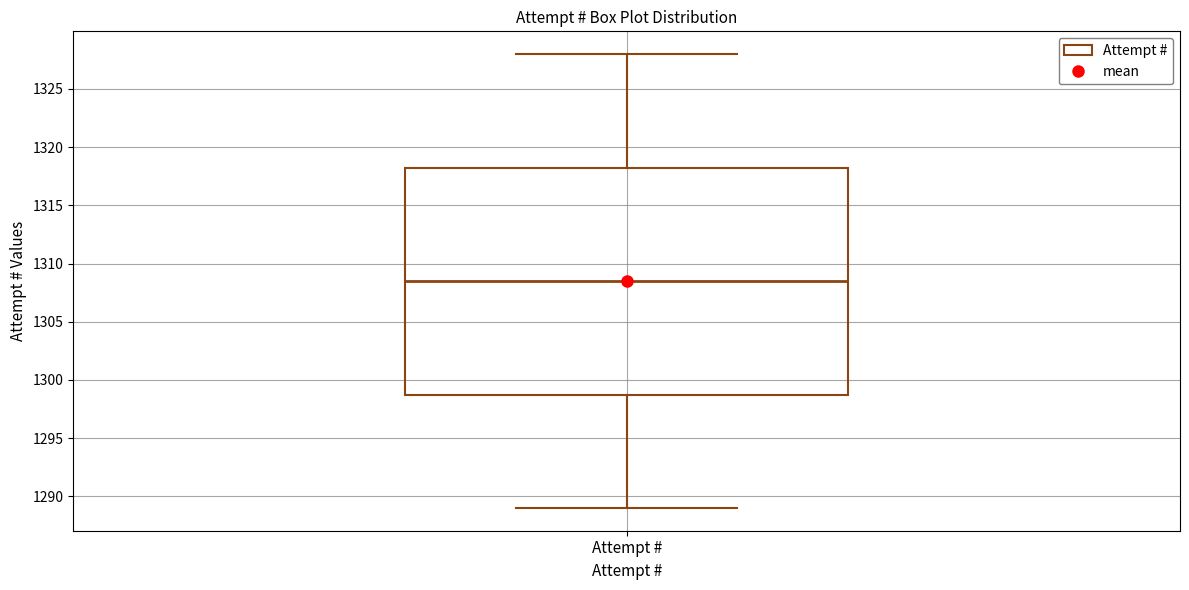

Read this box plot against the y-axis: the position of the median line, the range covered by the box, and the ends of both whiskers. The values are not printed on the chart, so give them approximately, as read against the axis.

median 1308.5, box 1299.0 to 1318.5, whiskers 1289.0 to 1328.0